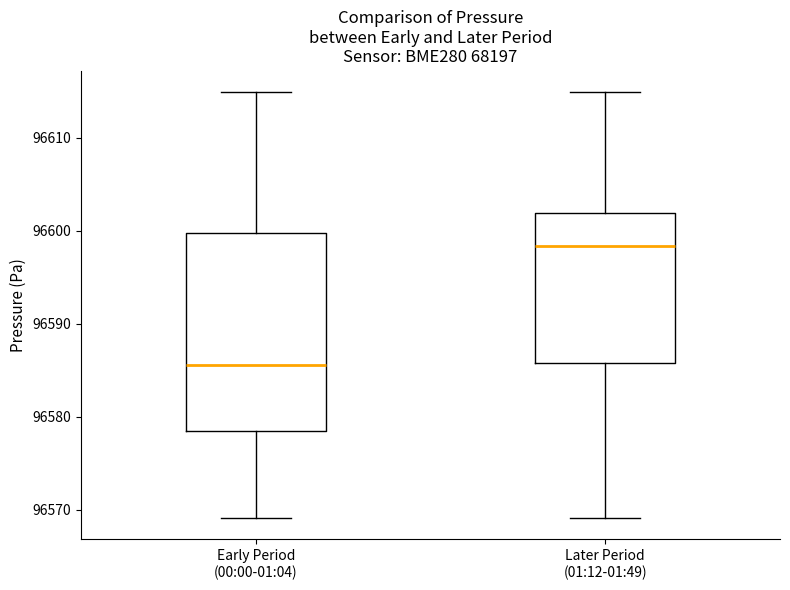

Which box is the tallest, from its lower edge to its upper edge?

Early Period (00:00-01:04)